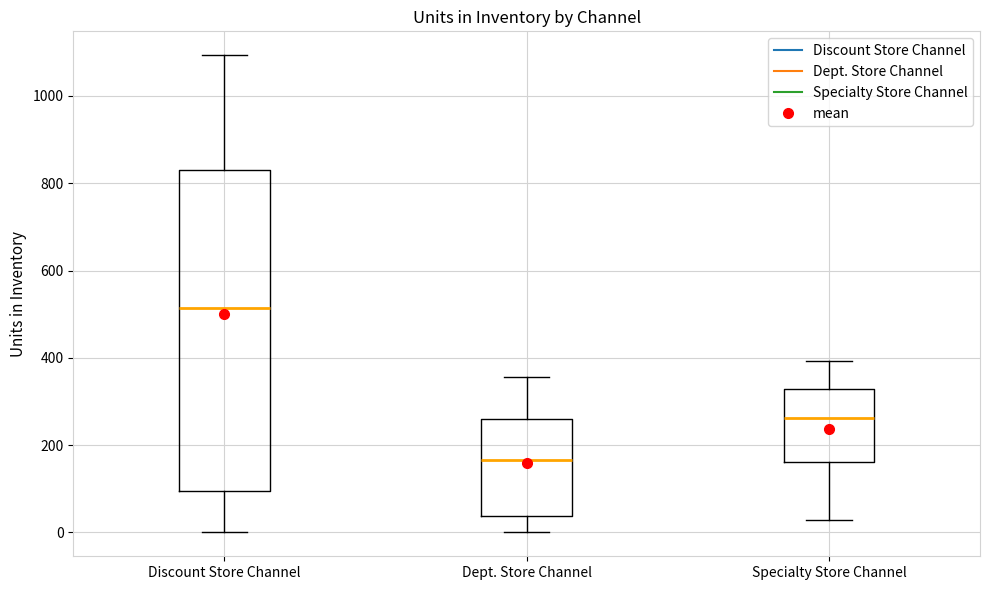

Reading left to right, read every box against the y-axis: the position of its median line, the range the box covers, and the ends of its whiskers. The values are not printed on the chart, so give them approximately, as read against the axis.

Discount Store Channel: median 520, box 100 to 840, whiskers 0 to 1100
Dept. Store Channel: median 160, box 40 to 260, whiskers 0 to 360
Specialty Store Channel: median 260, box 160 to 320, whiskers 20 to 400